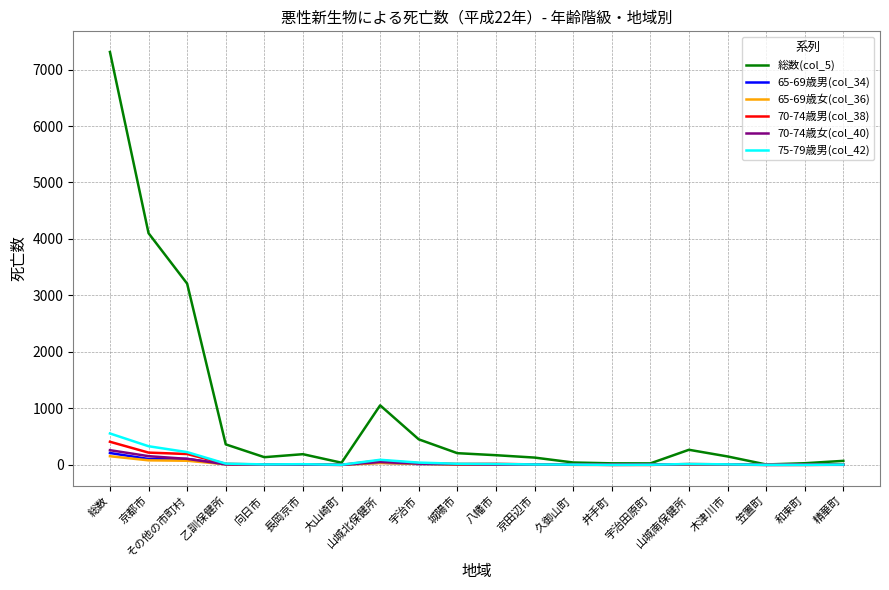

At which category is the sum across all series the highest?

総数